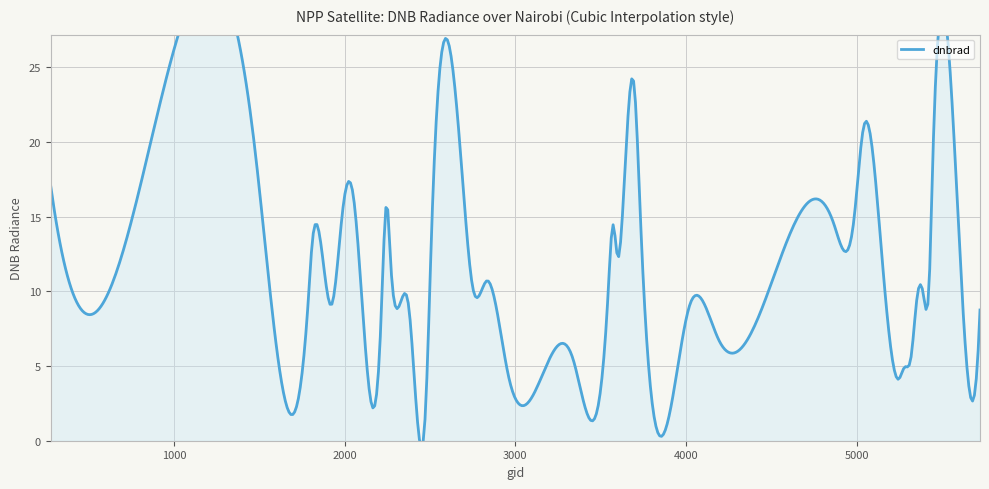

Reading left to right, what are all the values shown in this chart?

278=17.1	440=9.1	1475=19.5	1790=9.9	1808=13.0	1925=9.1	1988=15.3	2051=16.4	2213=7.9	2249=15.9	2267=12.6	2375=9.1	2474=2.0	2510=14.0	2690=17.7	2753=10.1	2834=10.7	2960=4.4	3338=5.5	3545=10.1	3572=14.5	3599=12.3	3635=16.5	3698=23.7	3734=14.8	4022=9.1	4193=6.7	4868=14.5	4985=14.9	5039=20.9	5147=12.5	5246=4.1	5282=4.9	5318=5.5	5354=9.6	5390=9.9	5426=10.8	5444=17.9	5651=4.4	5723=8.8